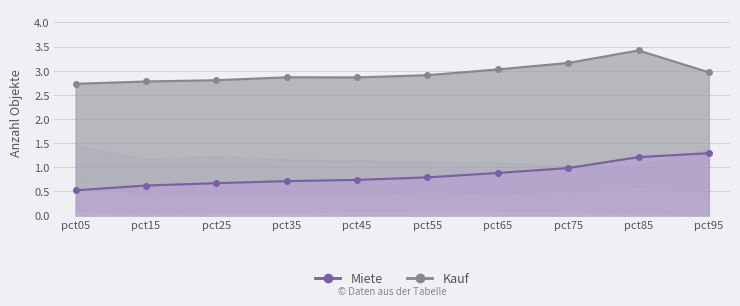

True or false: Miete has a value of 0.9 at pct65.

True